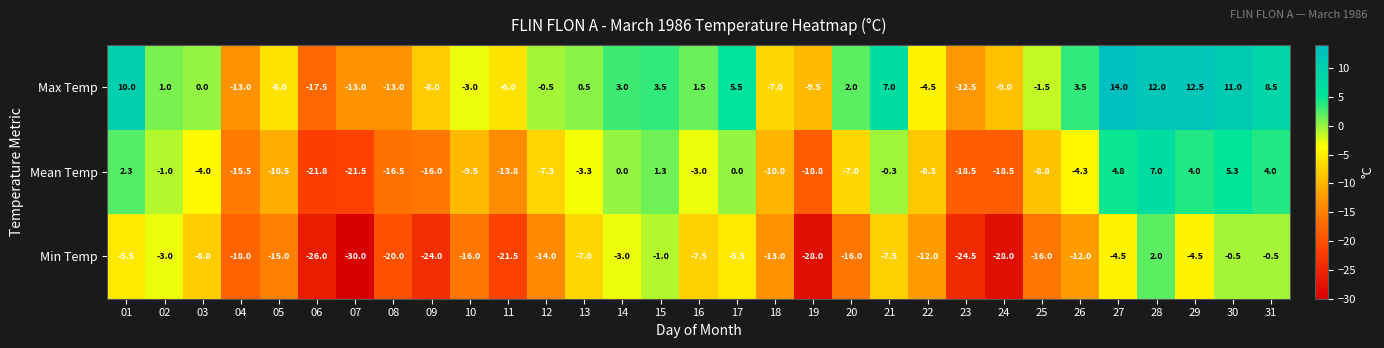

What value does the Min Temp series have at 20?

-16.0